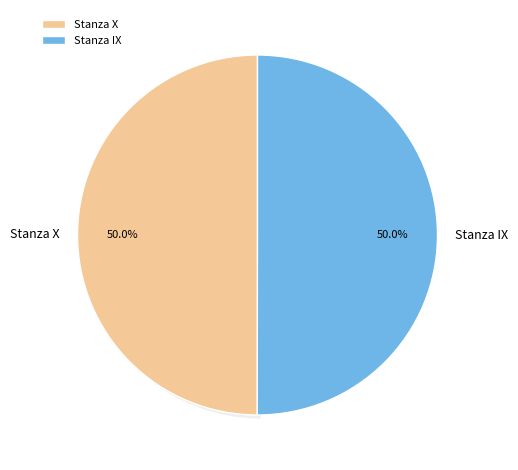

What is the largest slice in the pie chart?

Stanza IX